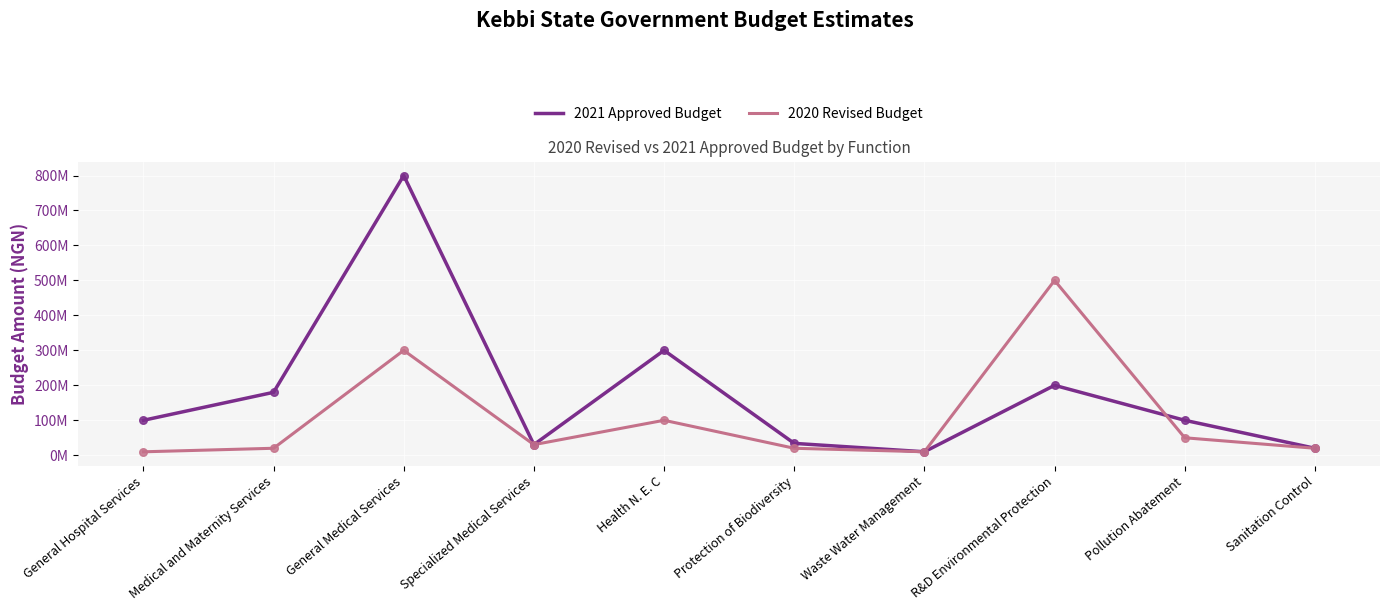

Which series has the largest total across all categories?

2021 Approved Budget